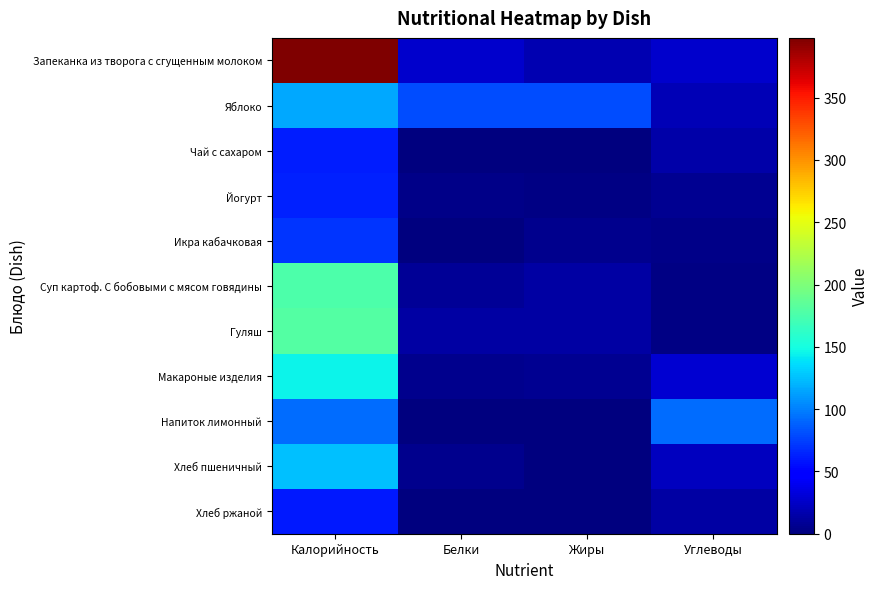

How many categories are shown in the chart?

4